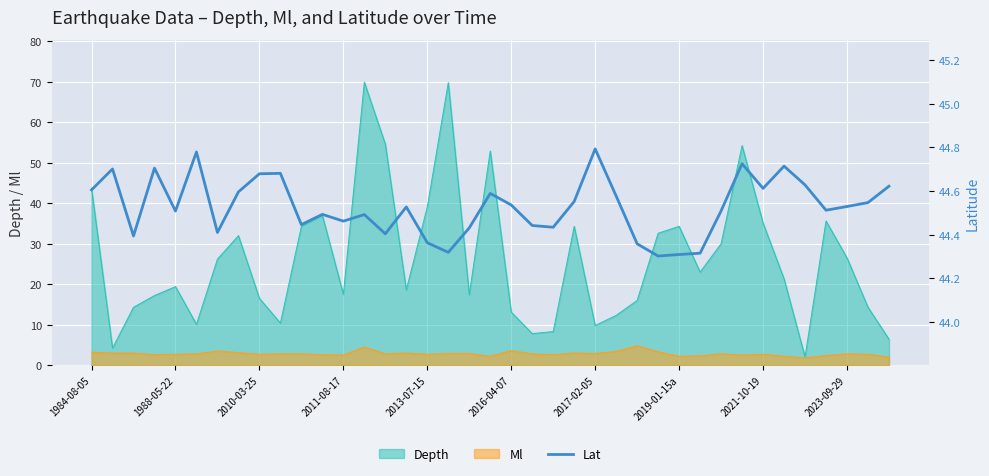

Is it true that Depth equals 22.7 at 2016-04-07?

False